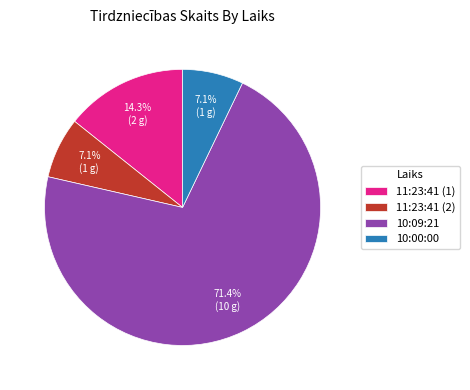

True or false: 11:23:41 (2) accounts for 7% of the total.

True